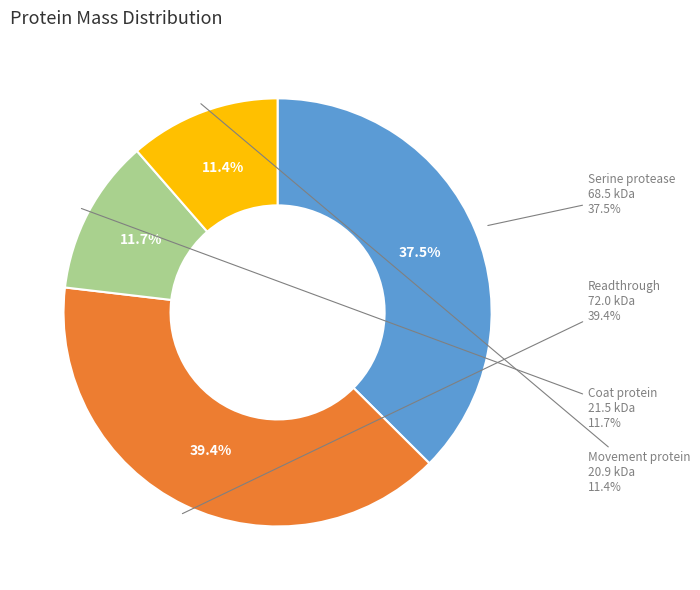

True or false: A0A165ELS9 Readthrough protein accounts for 39% of the total.

True